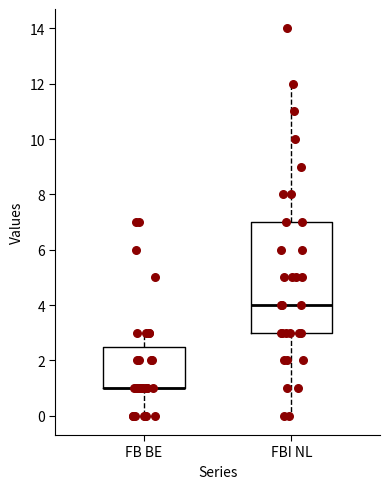

Reading left to right, read every box against the y-axis: the position of its median line, the range the box covers, and the ends of its whiskers. The values are not printed on the chart, so give them approximately, as read against the axis.

FB BE: median 1.0 (drawn on the box's lower edge), box 1.0 to 2.6, whiskers 0.0 to 3.0
FBI NL: median 4.0, box 3.0 to 7.0, whiskers 0.0 to 12.0